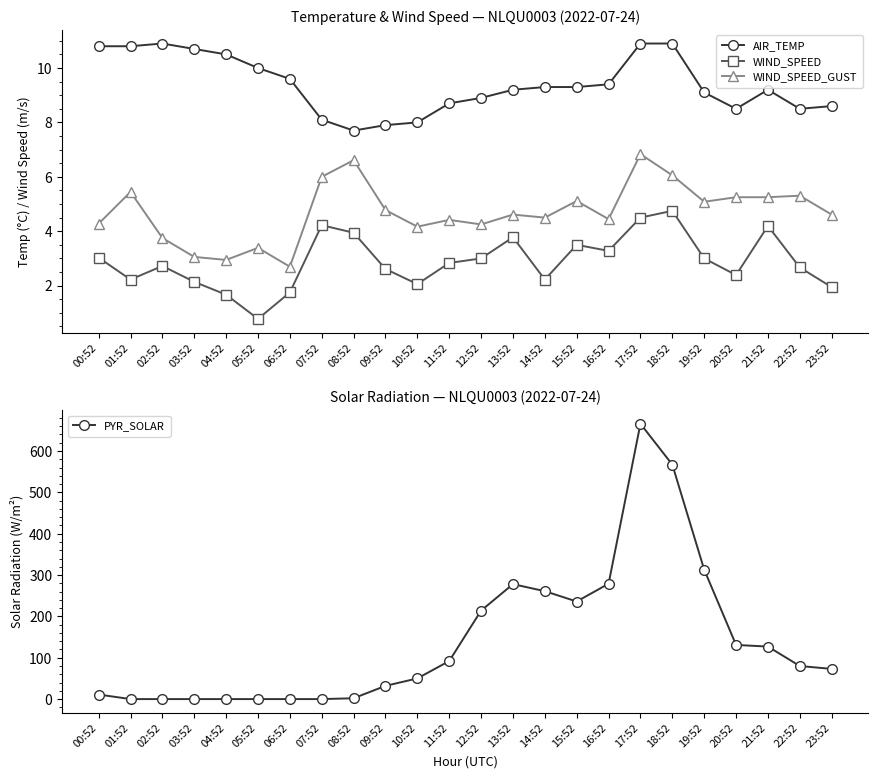

What are all the series names shown in the legend?

AIR_TEMP, WIND_SPEED, WIND_SPEED_GUST, PYR_SOLAR